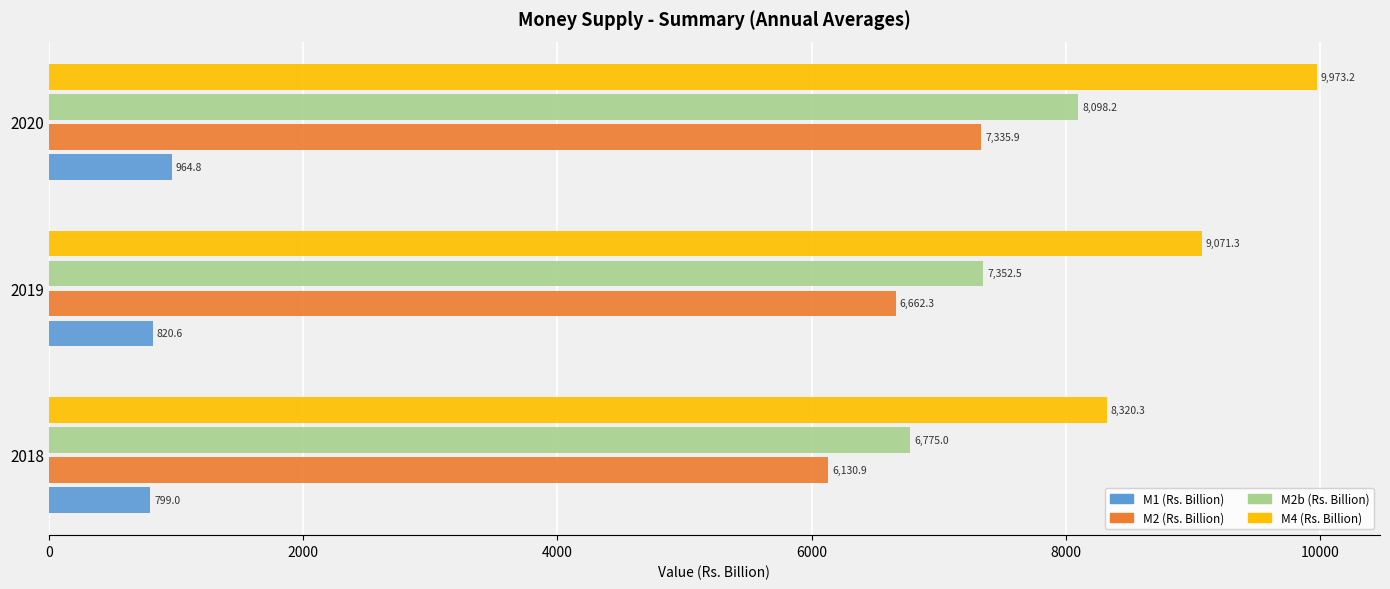

What is the sum of all M2 (Rs. Billion) values?

20129.1